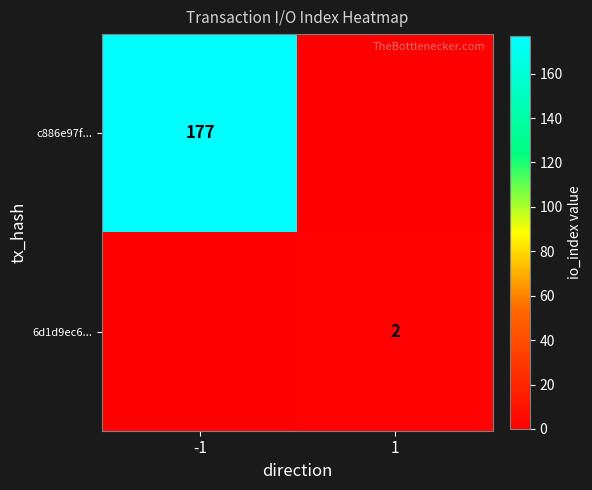

Is the value of c886e97f... at -1 greater than the value of 6d1d9ec6... at 1?

Yes